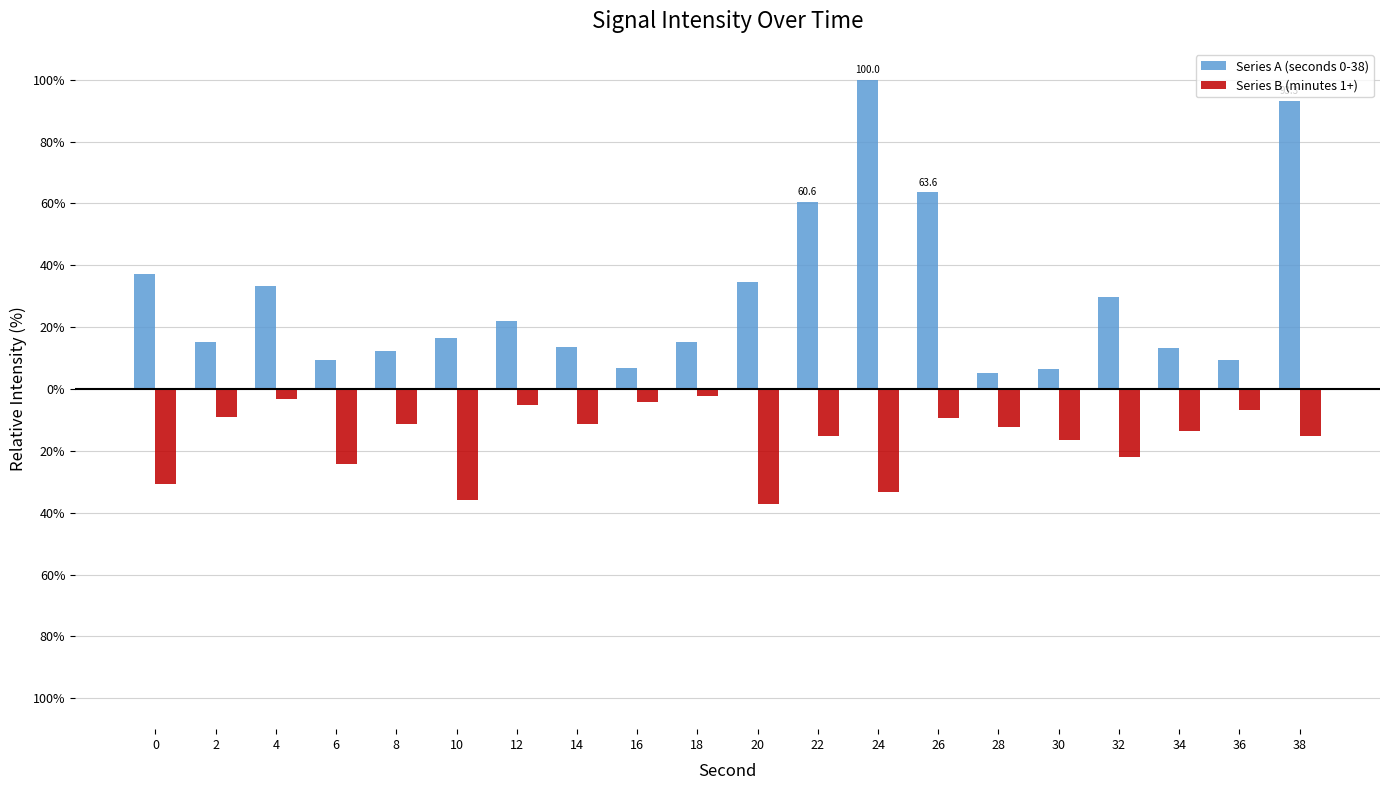

Are the bars grouped side by side (vs. stacked)?

Yes